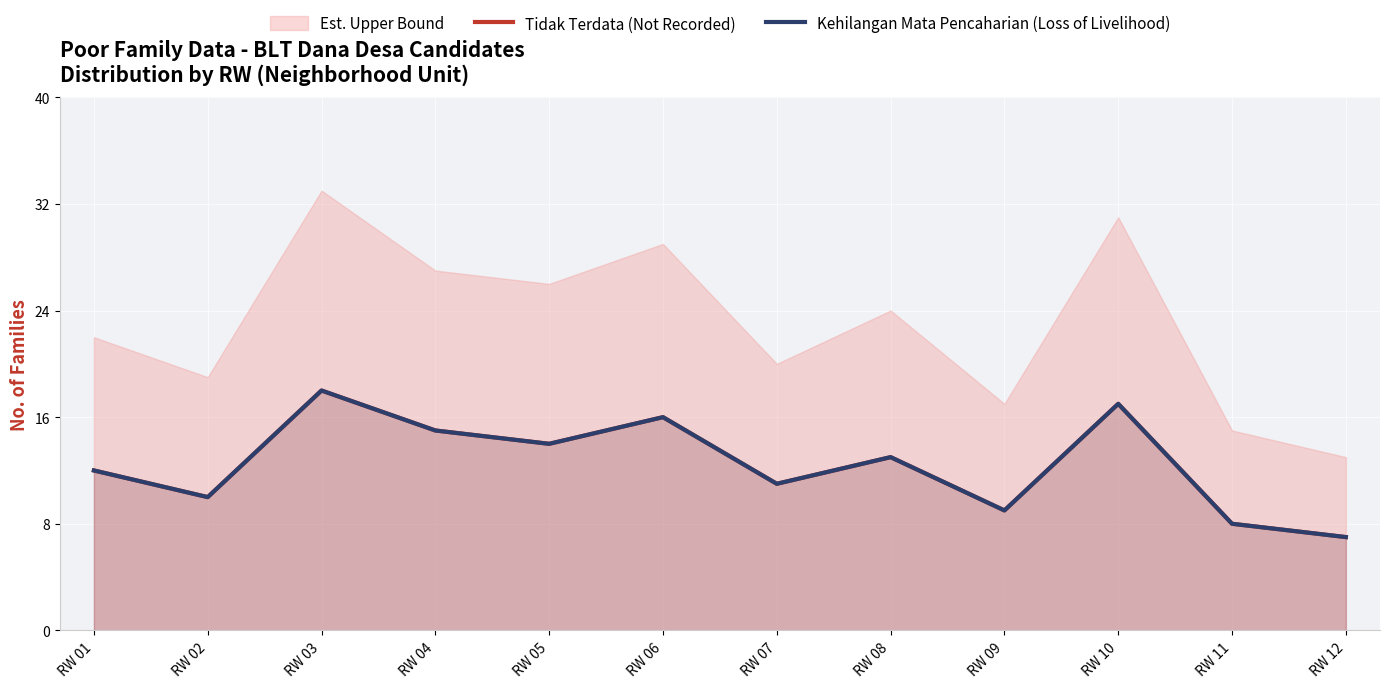

At which category does Kehilangan Mata Pencaharian (Loss of Livelihood) reach its first local peak?

RW 03